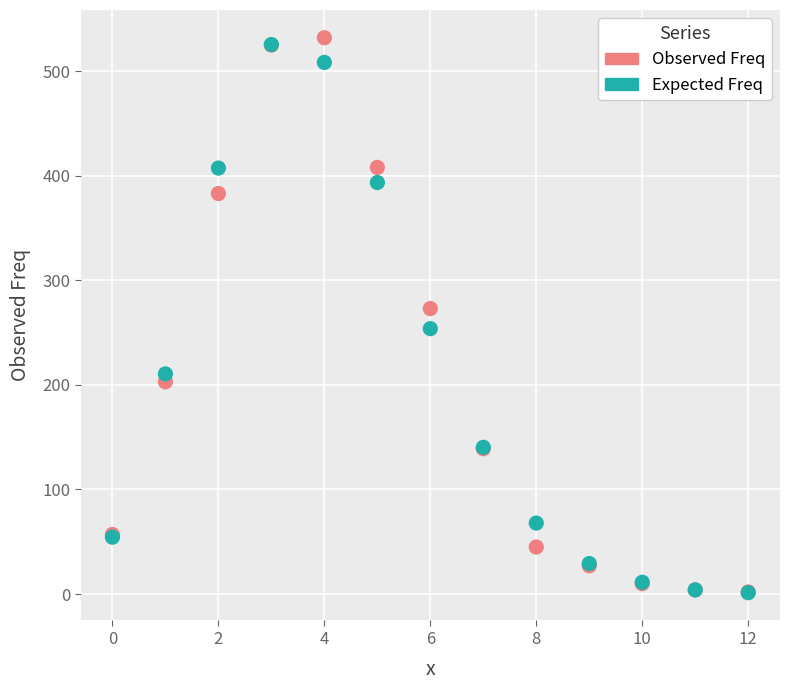

In the Observed Freq series, what Y value is closest to 267?

273.0